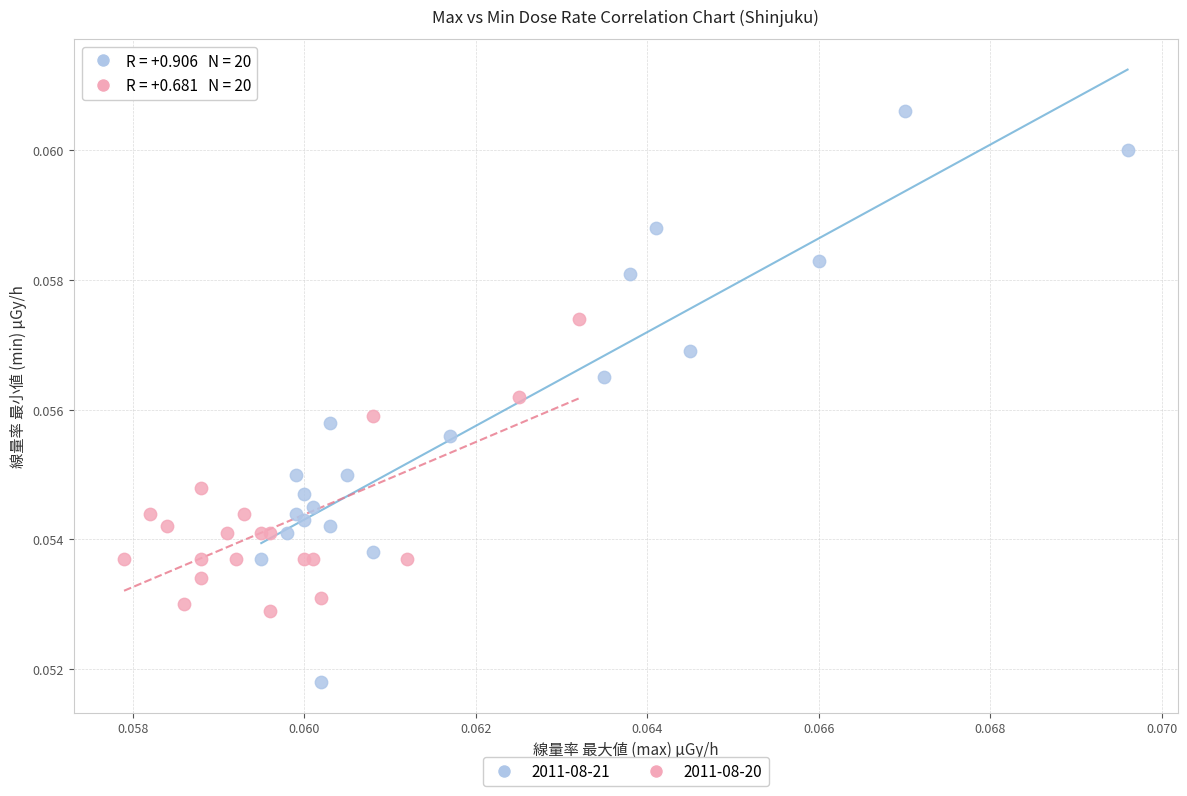

Which series contains the lowest Y value?

2011-08-21